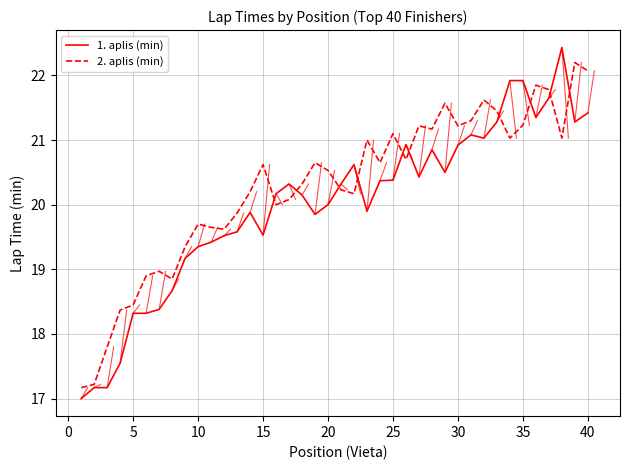

What is the sum of all 1. aplis (min) values?

800.1